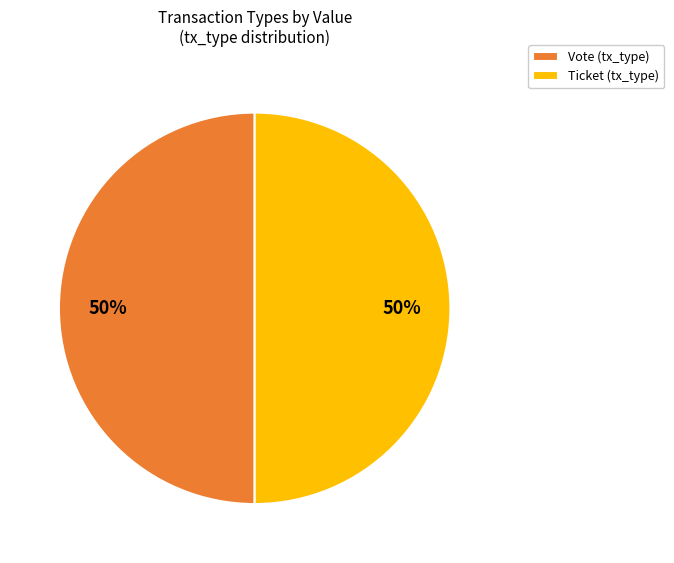

What percentage is the Ticket (tx_type) slice, to the nearest percent?

50%